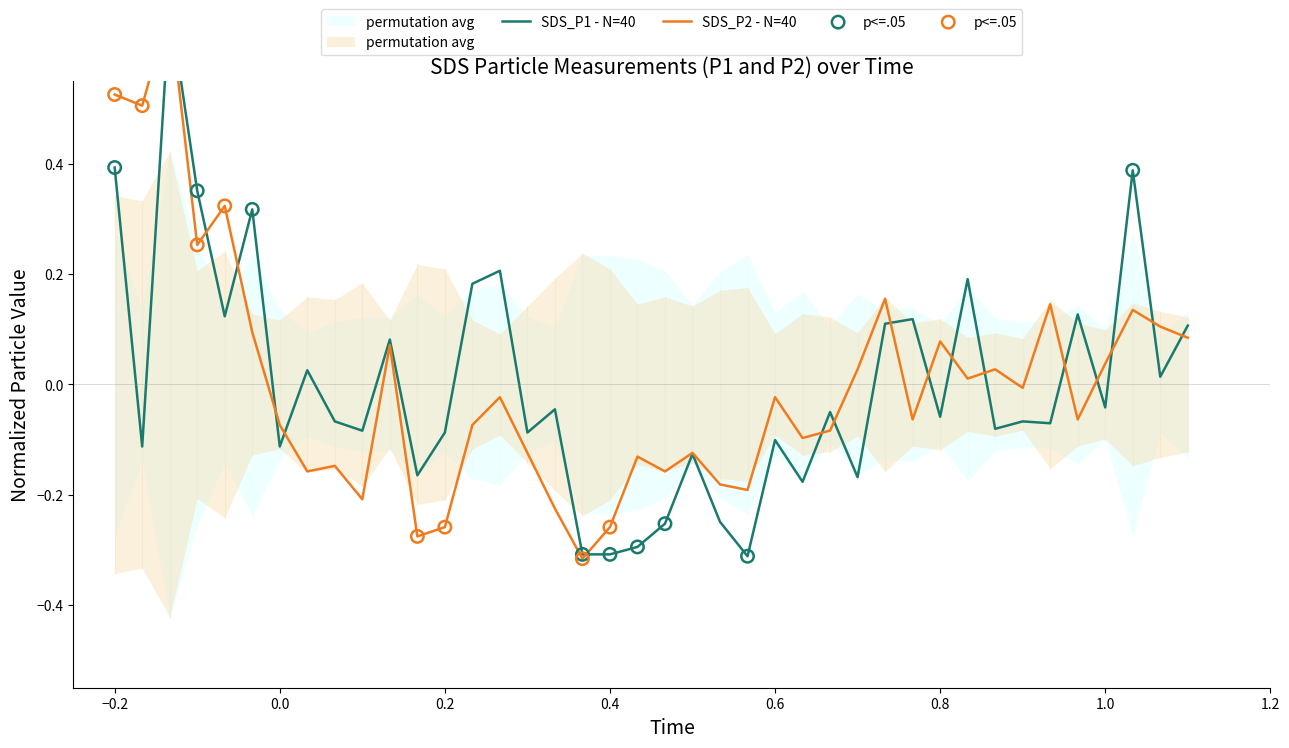

Which series contains the highest Y value?

SDS_P1